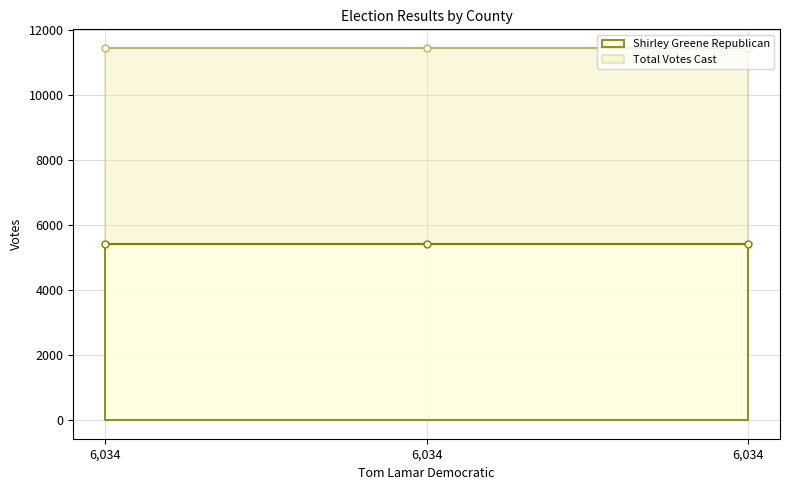

At how many categories does at least one series exceed 10884?

3